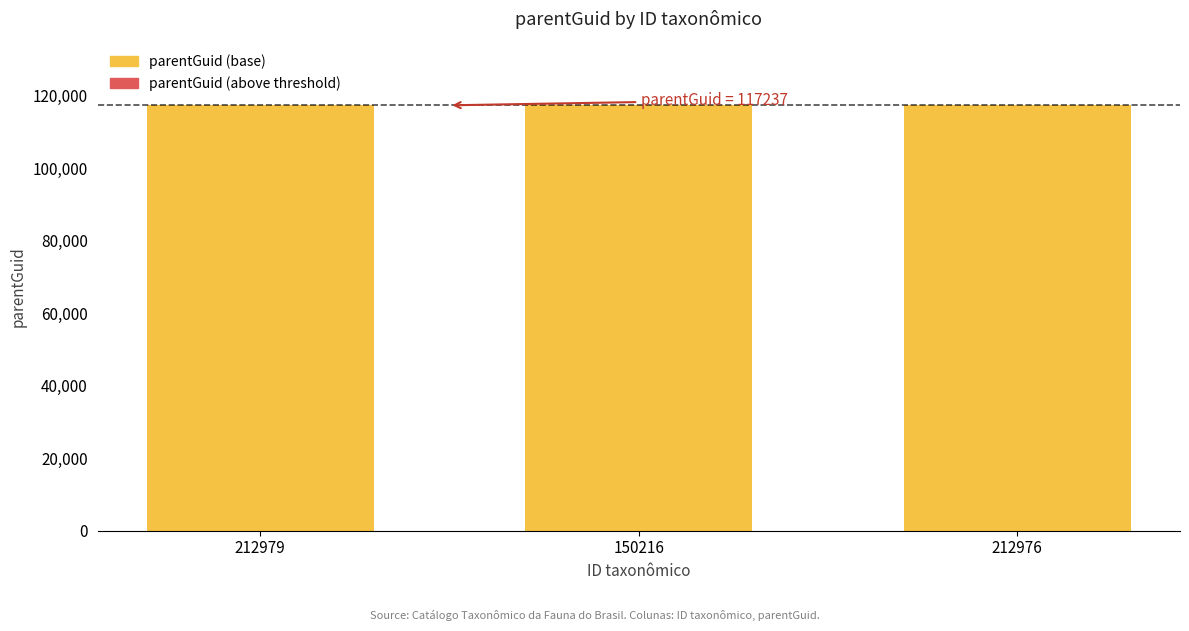

What is the approximate value of parentGuid (base) at 212979?

117237